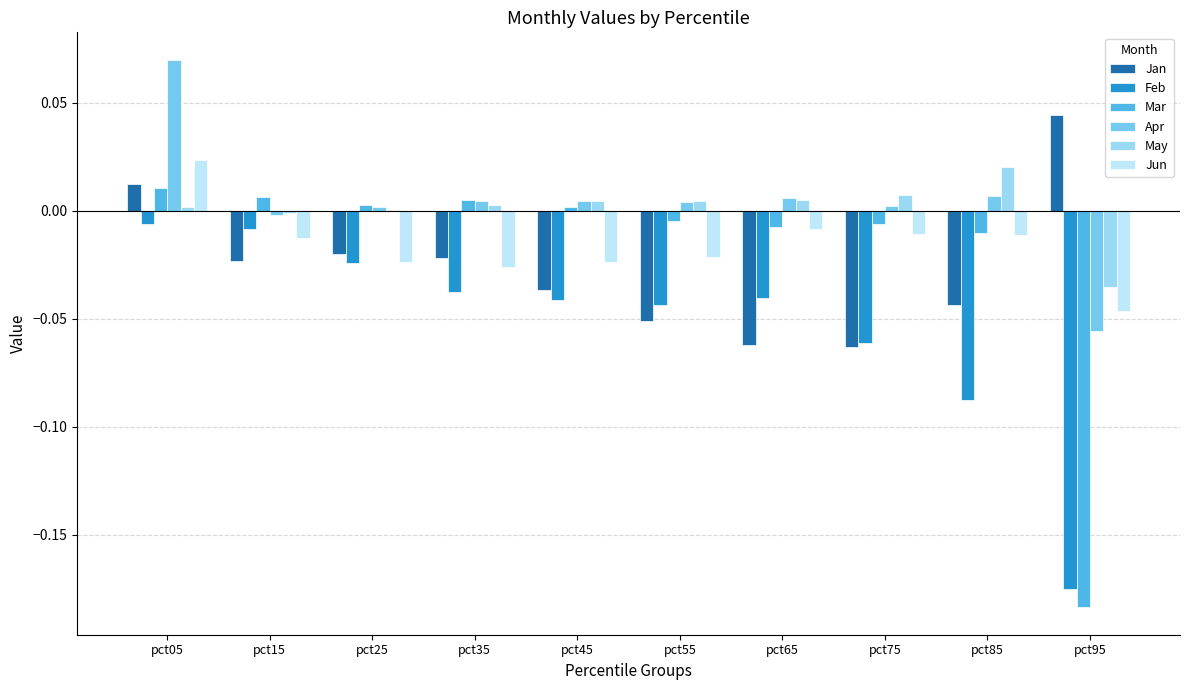

Reading left to right, extract all data points from this chart.

Jan: 0.0	-0.0	-0.0	-0.0	-0.0	-0.1	-0.1	-0.1	-0.0	0.0
Feb: -0.0	-0.0	-0.0	-0.0	-0.0	-0.0	-0.0	-0.1	-0.1	-0.2
Mar: 0.0	0.0	0.0	0.0	0.0	-0.0	-0.0	-0.0	-0.0	-0.2
Apr: 0.1	-0.0	0.0	0.0	0.0	0.0	0.0	0.0	0.0	-0.1
May: 0.0	-0.0	0.0	0.0	0.0	0.0	0.0	0.0	0.0	-0.0
Jun: 0.0	-0.0	-0.0	-0.0	-0.0	-0.0	-0.0	-0.0	-0.0	-0.0